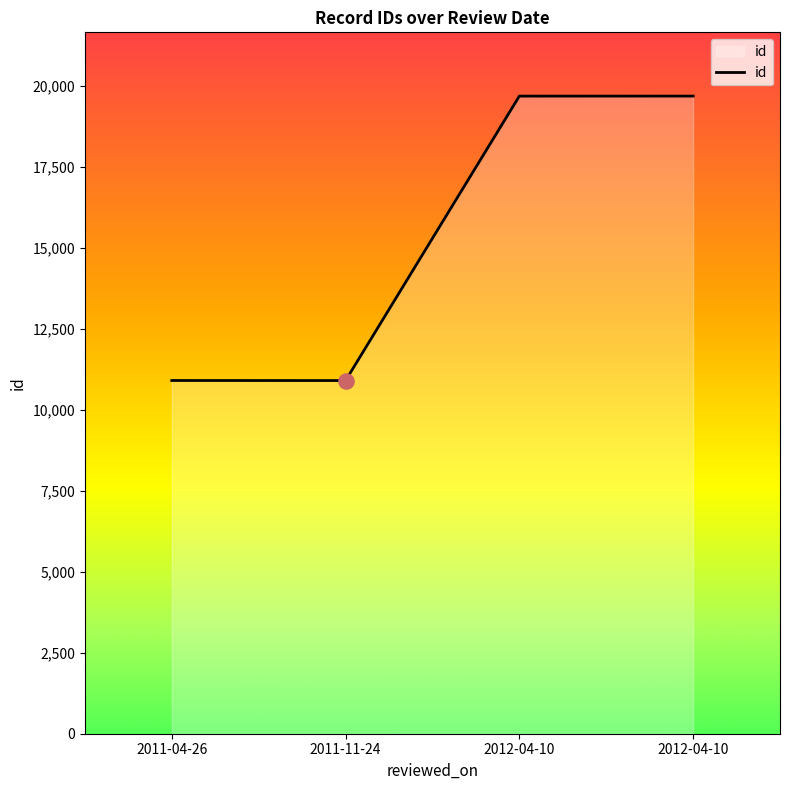

Approximately how many times larger is the value at 2011-04-26 compared to 2012-04-10?

0.6